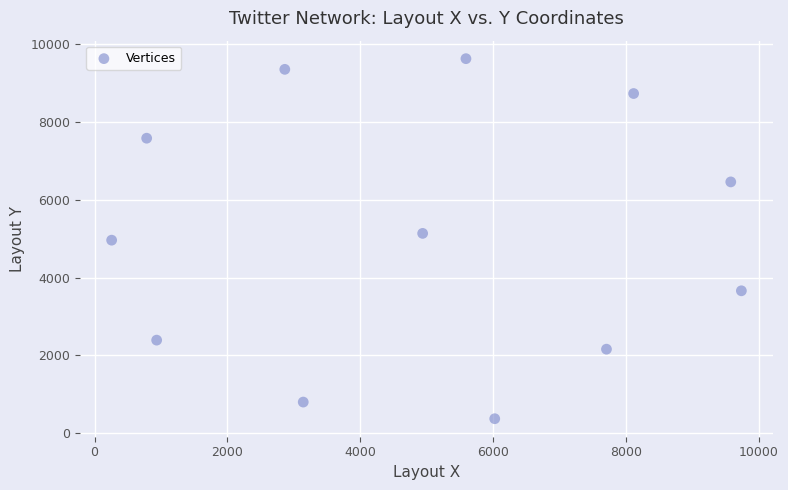

What is the range of Y values (max minus min)?

9267.2